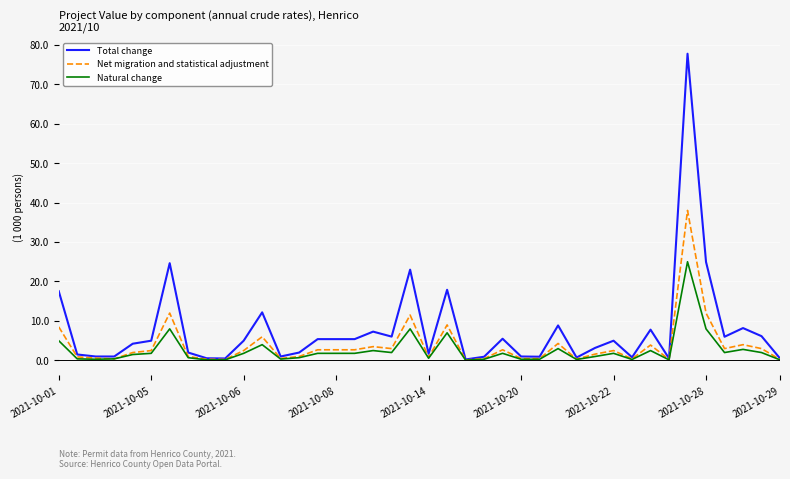

Which series has the largest range (max minus min)?

Total change